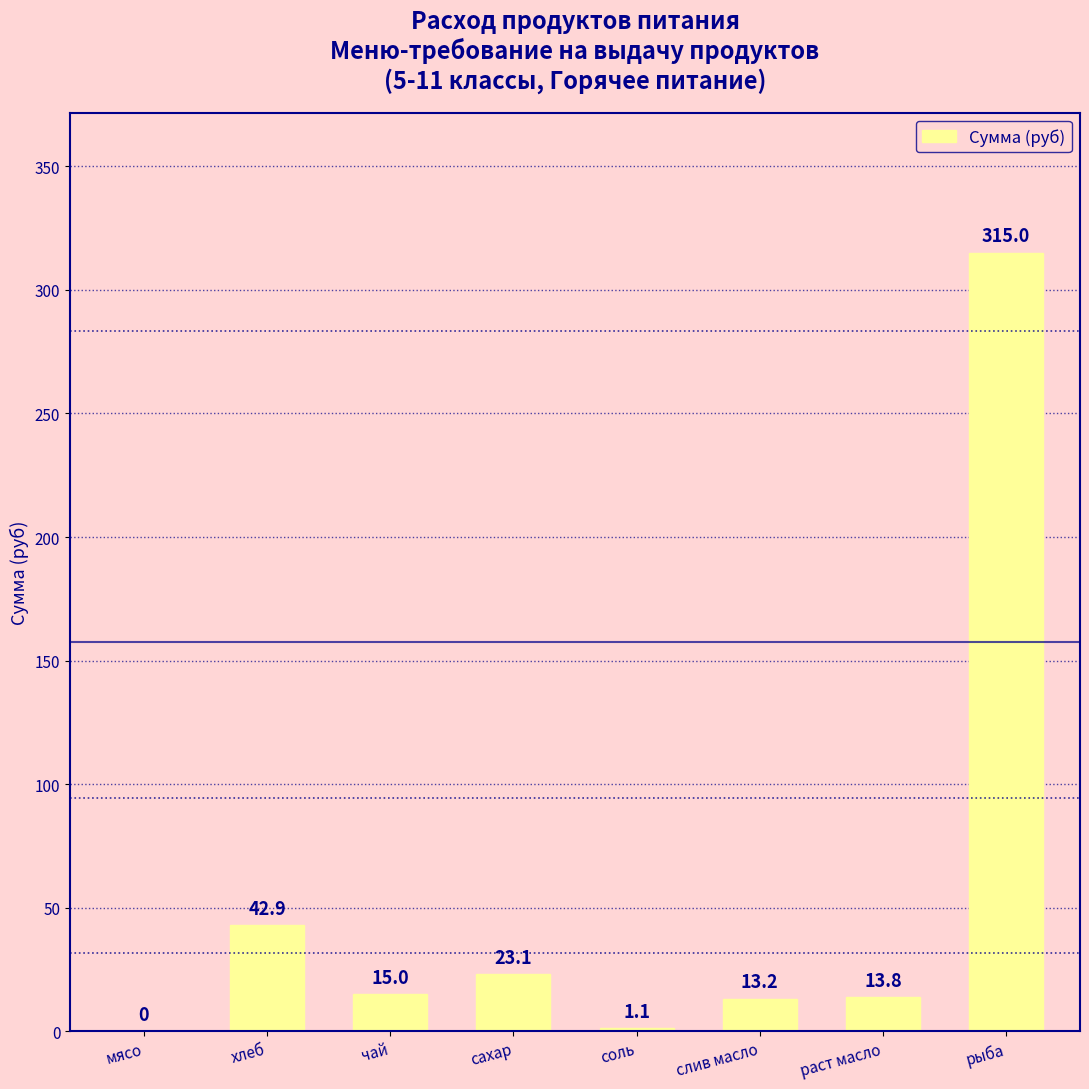

What is the change in value from слив масло to раст масло?

+0.6